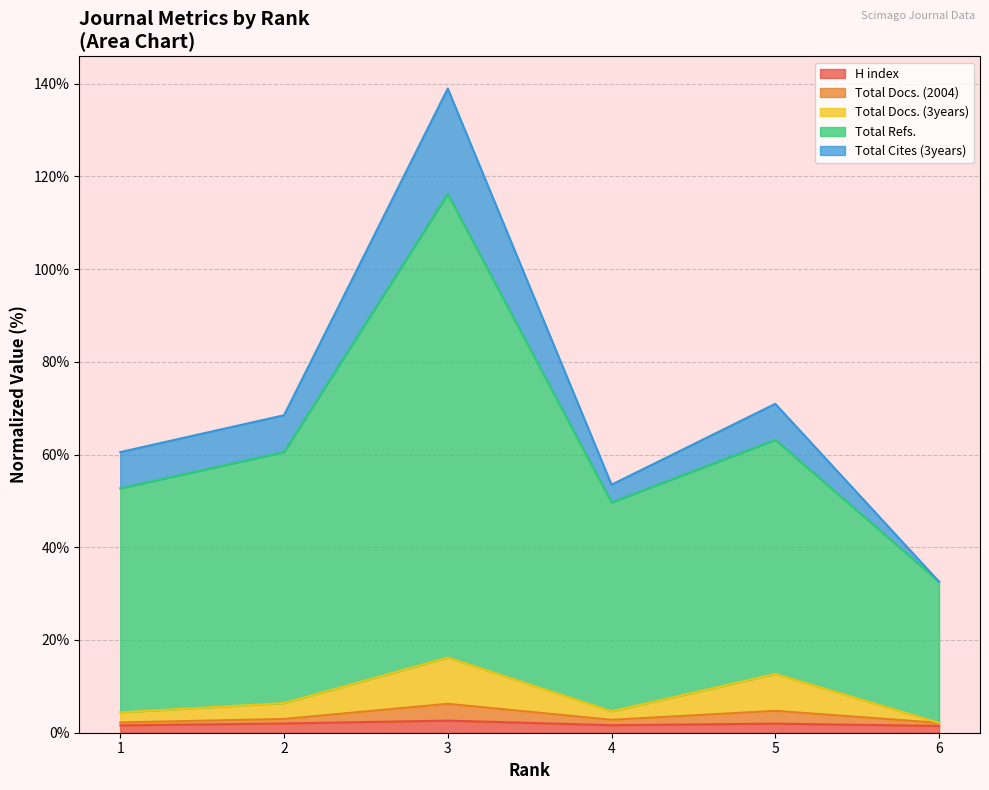

Between 1 and 4, which series saw the biggest shift?

Total Refs.